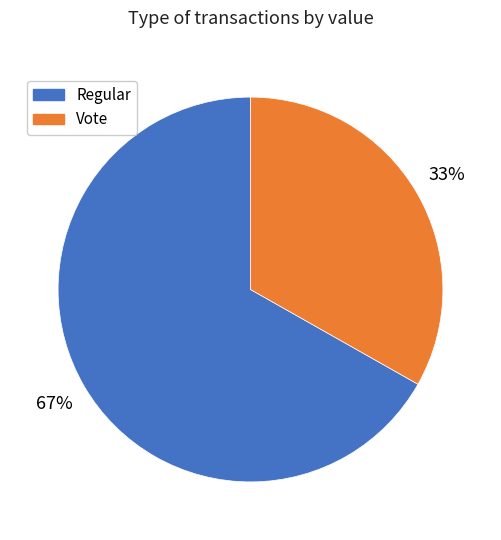

Does any single category account for the majority?

Yes